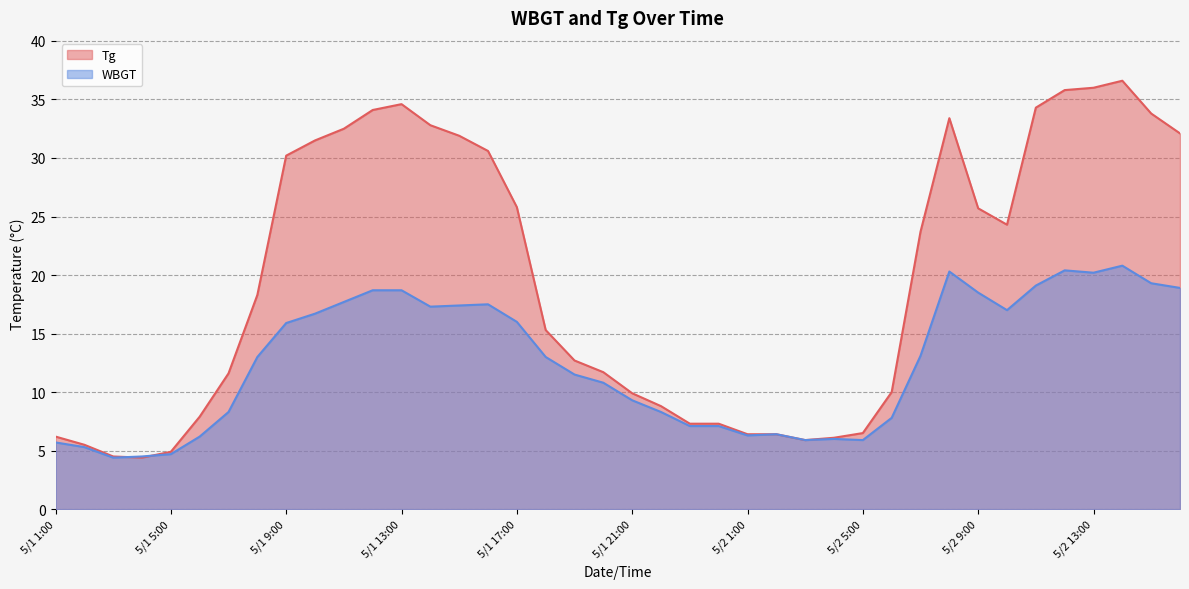

At how many categories does at least one series exceed 12?

22